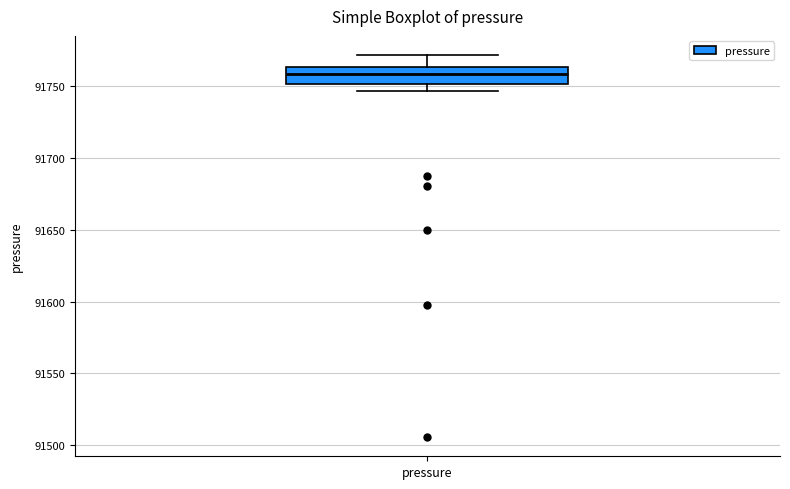

Transcribe this box plot: give where the median line is, the range the box spans, and where the two whiskers end, as read against the y-axis. The values are not printed on the chart, so give them approximately, as read against the axis.

median 91760, box 91750 to 91765, whiskers 91745 to 91770